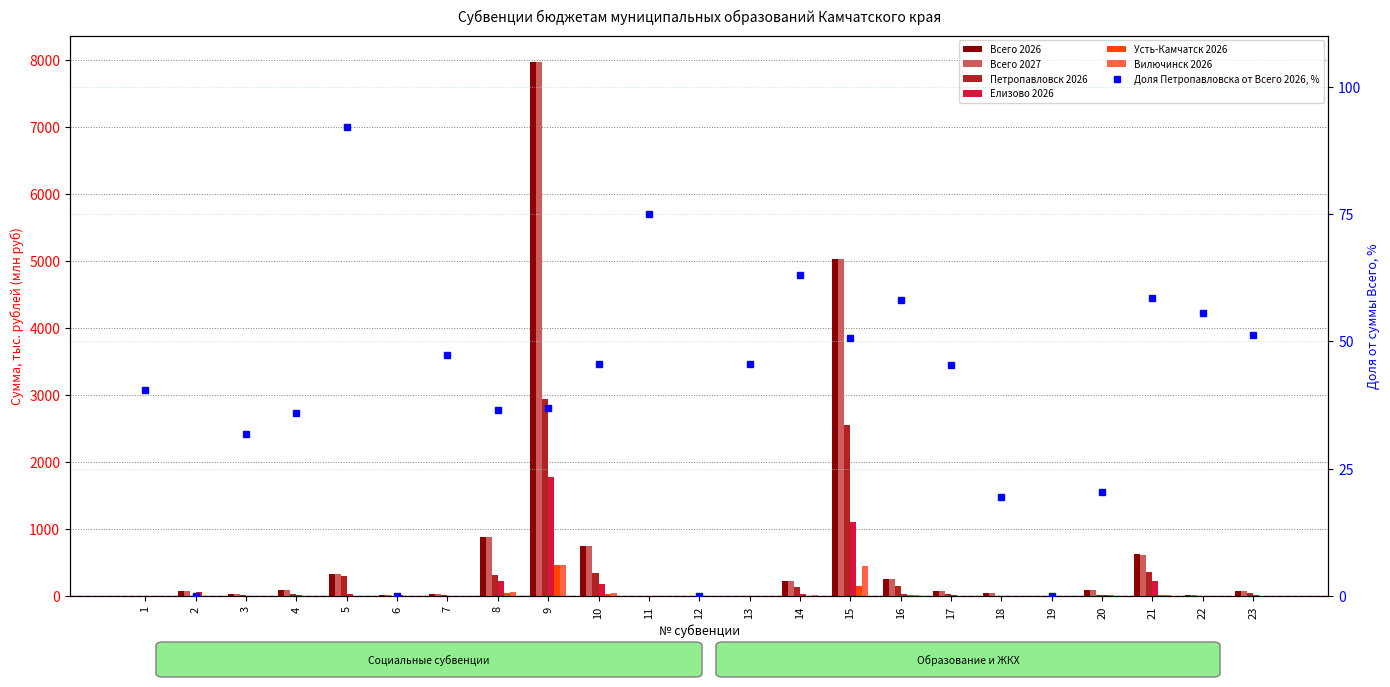

Are the bars horizontal?

No